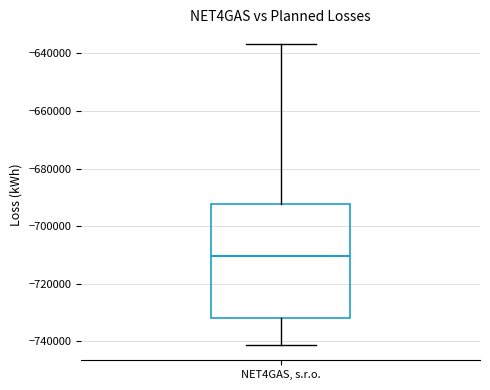

Read this box plot against the y-axis: the position of the median line, the range covered by the box, and the ends of both whiskers. The values are not printed on the chart, so give them approximately, as read against the axis.

median -710000, box -732000 to -692000, whiskers -742000 to -636000